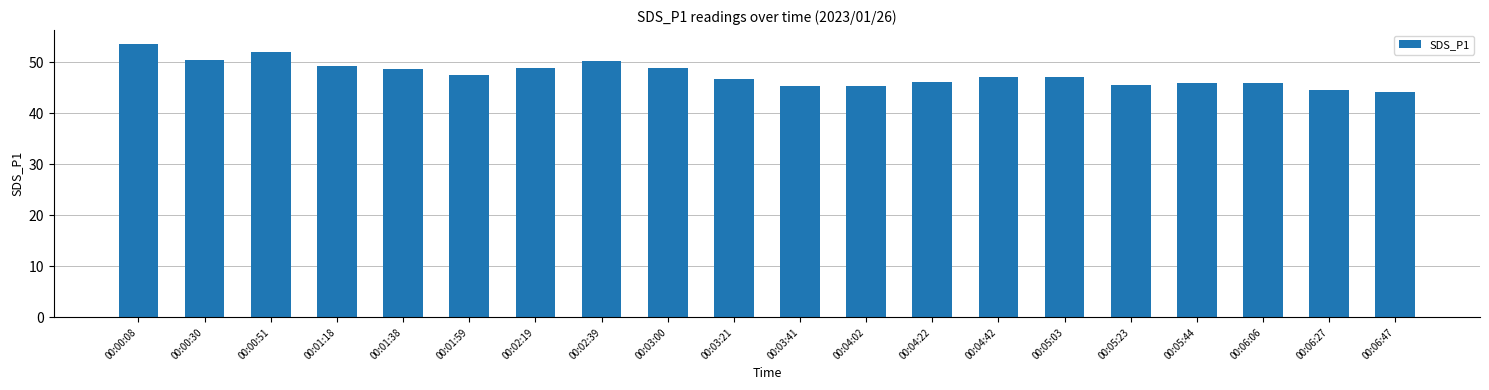

What is the value of the 2nd bar from the left?

50.6